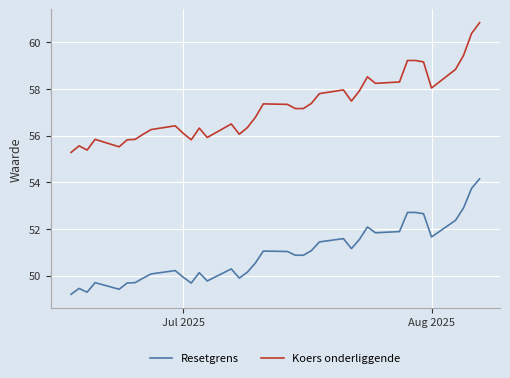

What is the minimum value for Resetgrens?

49.2